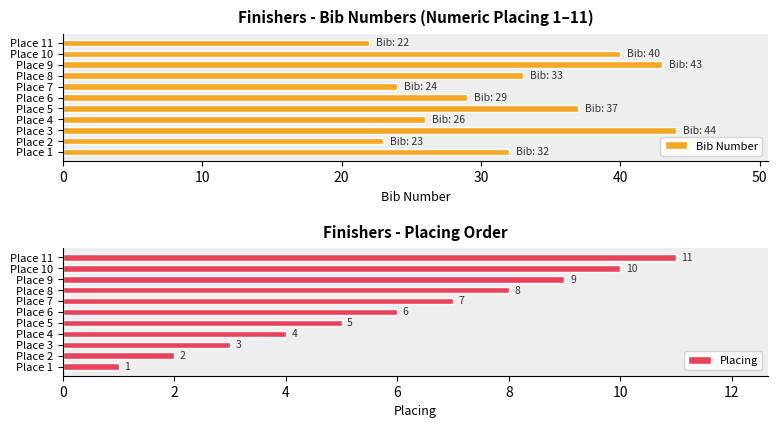

How many groups of bars are there?

11